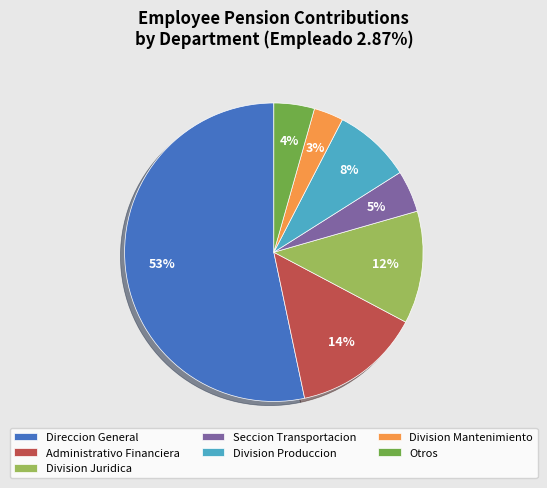

True or false: Division Juridica accounts for 19% of the total.

False